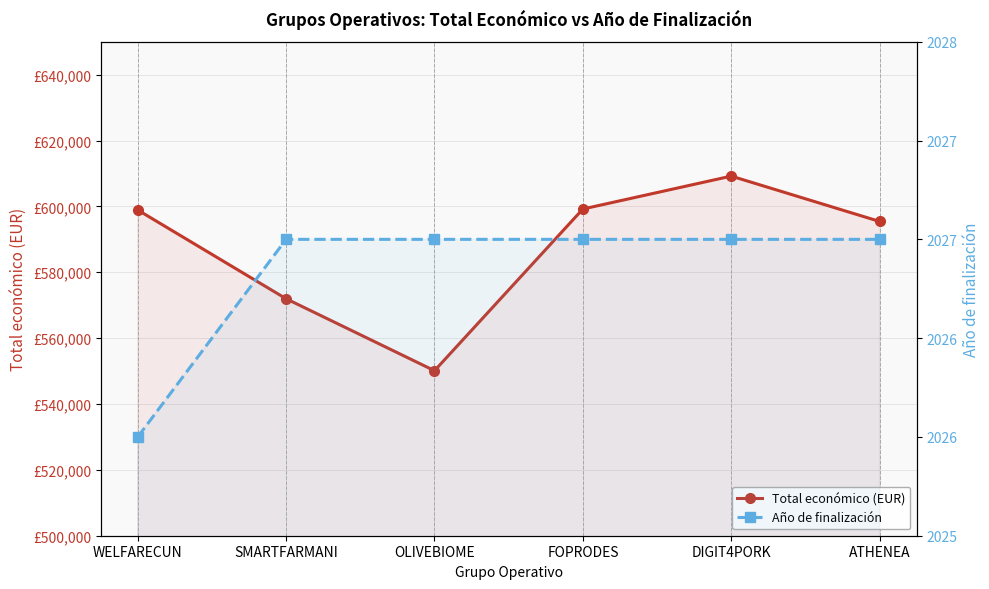

Where does the Total económico (EUR) series first go above 598909?

FOPRODES